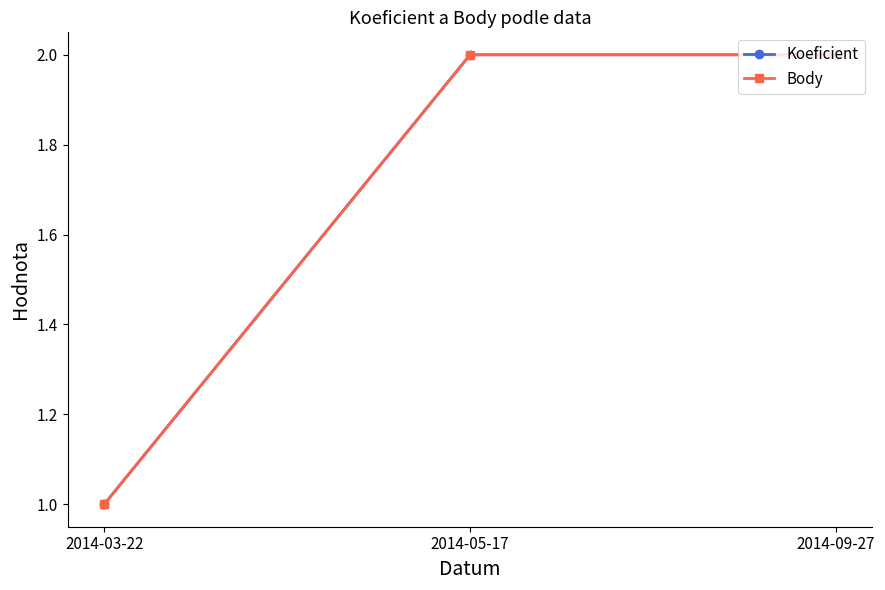

Does the chart have visible grid lines?

No